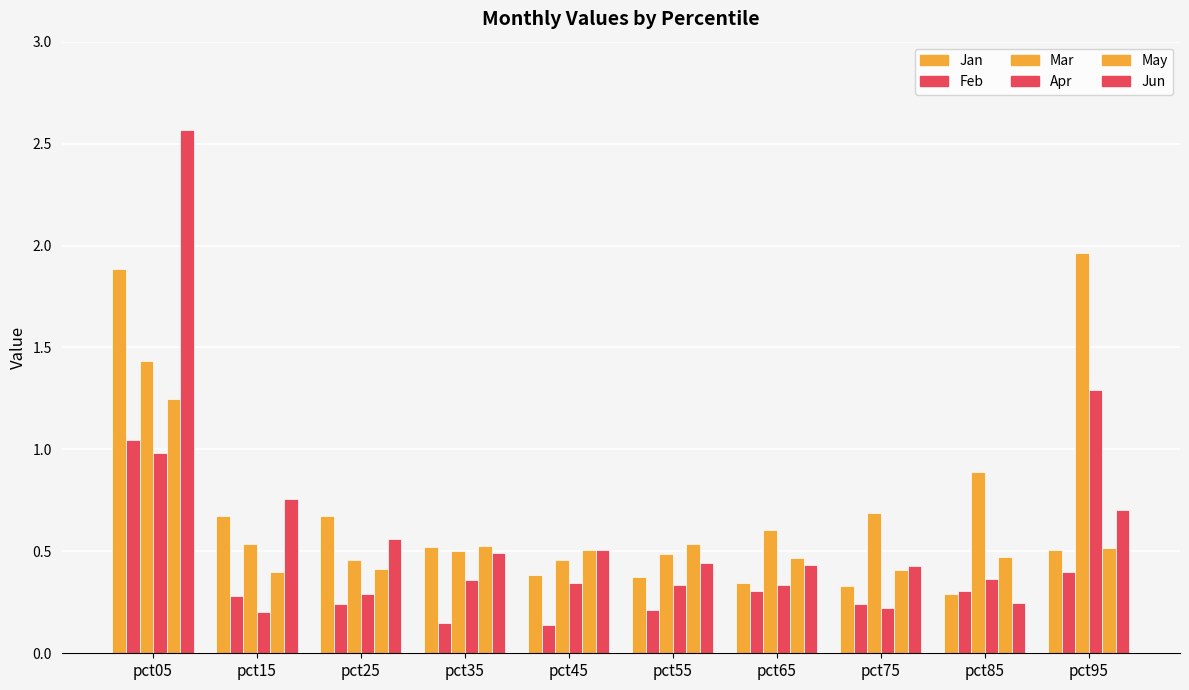

Which series changed the most between pct35 and pct45?

Jan